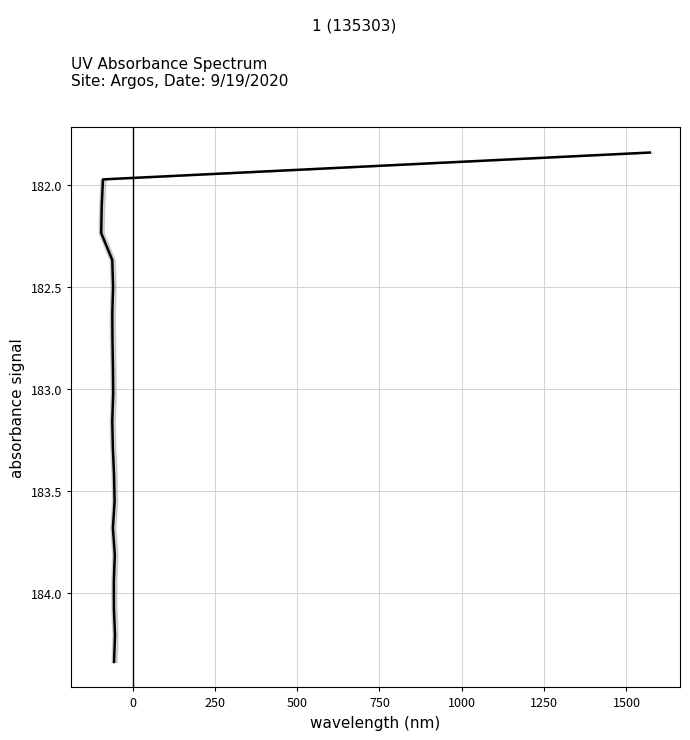

The value at 19 is 288.7. True or false?

False